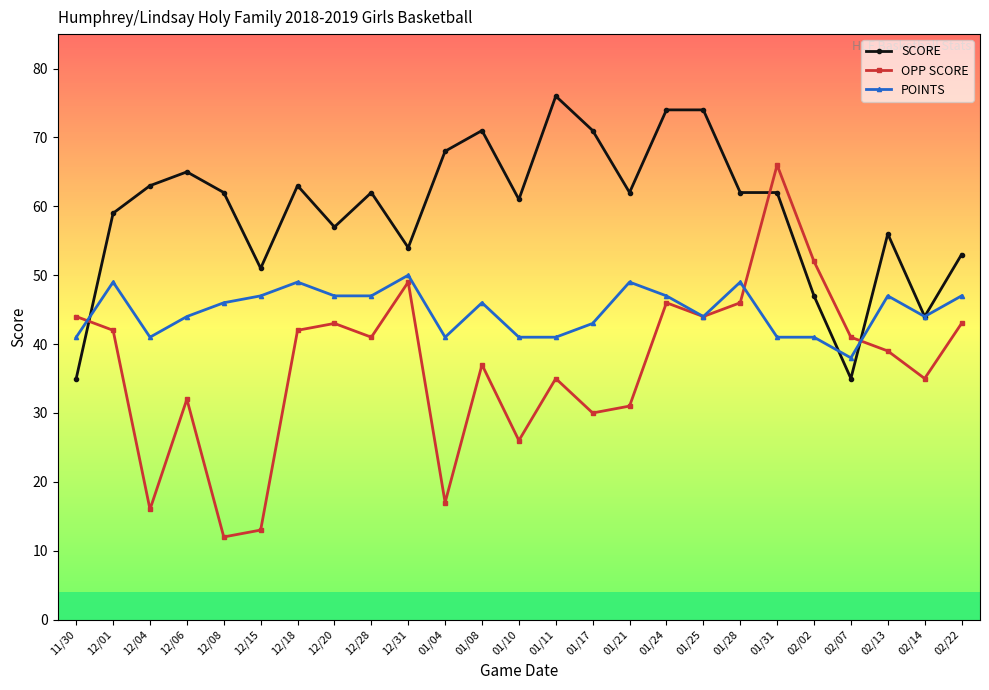

What is the smallest value displayed?

12